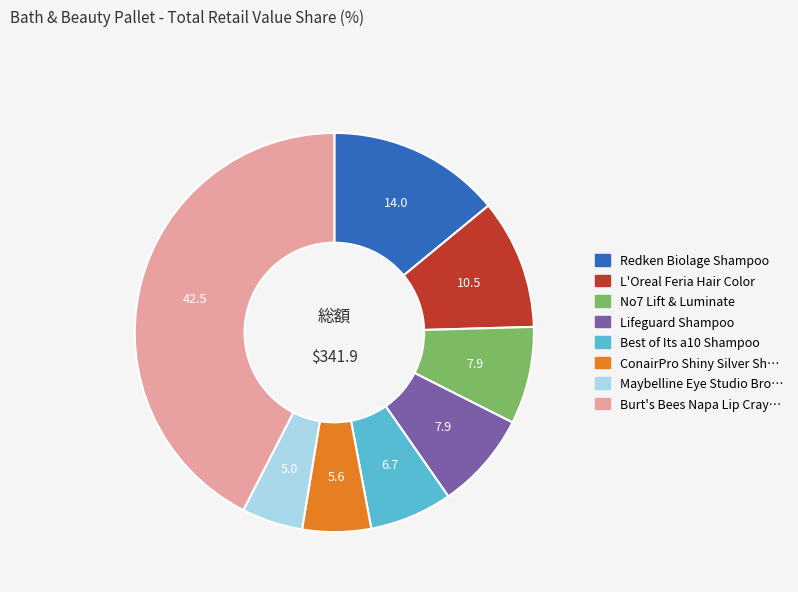

Is there any slice that represents more than half of the pie?

No